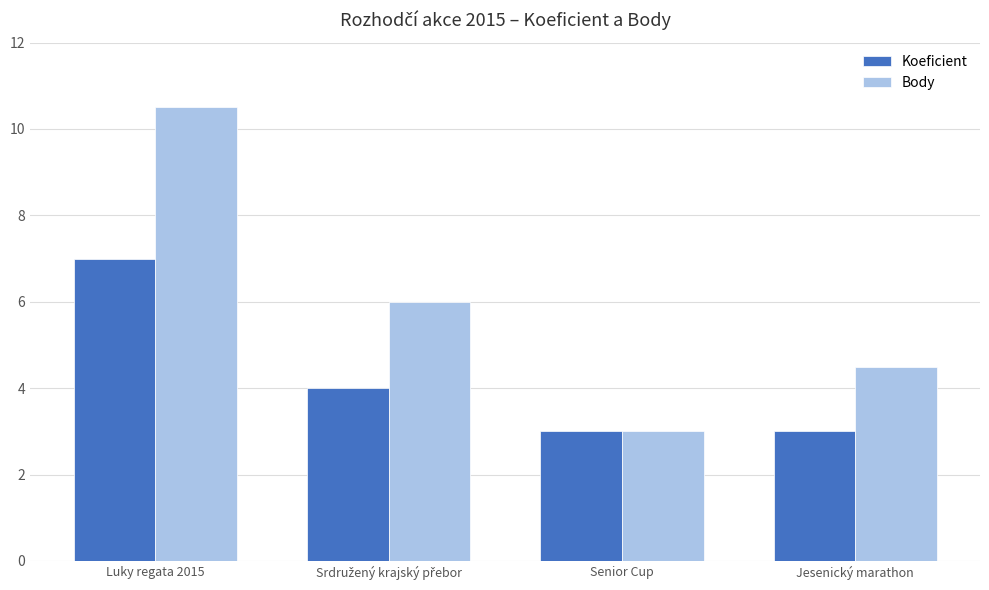

Read the Koeficient value at Senior Cup.

3.0